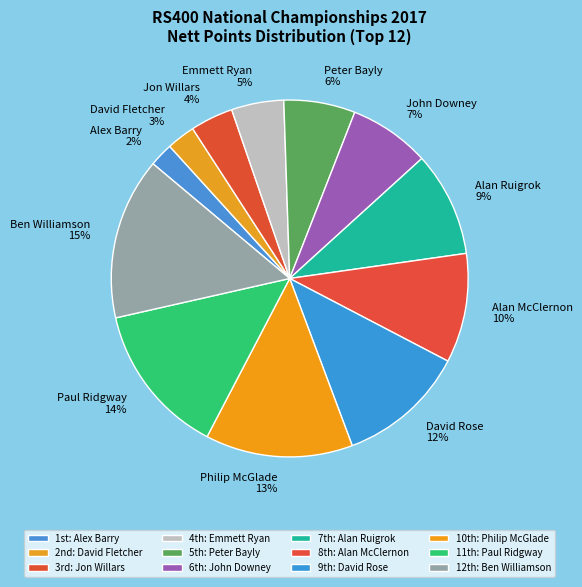

Count the number of slices in the pie.

12